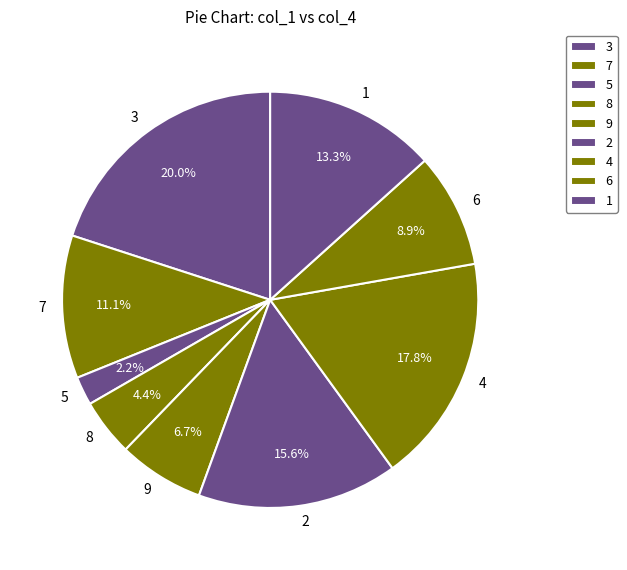

Which slice is the smallest?

5